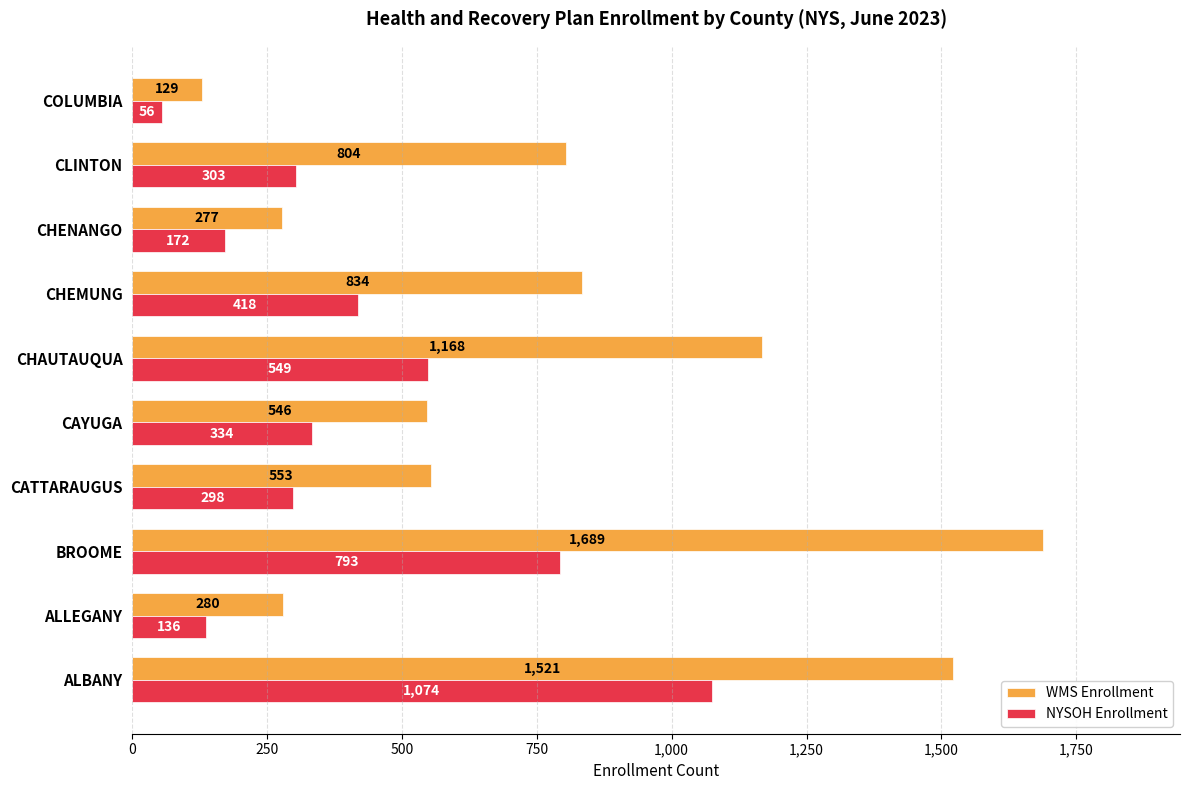

The NYSOH Enrollment series shows 524 at CATTARAUGUS. True or false?

False